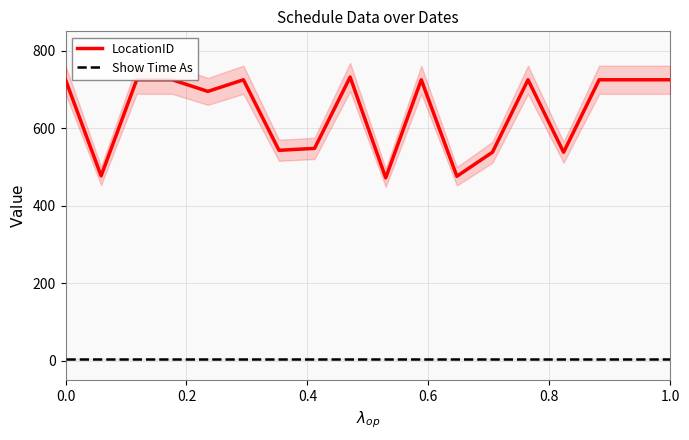

Which series changed the most between 0.6 and 16?

LocationID